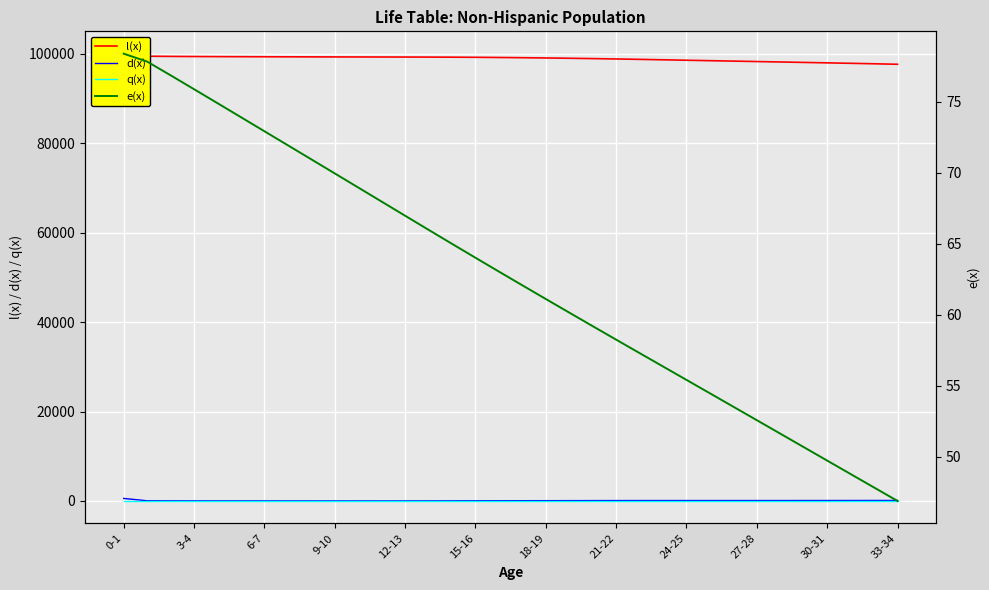

Between 16 and 27, which series saw the biggest shift?

l(x)